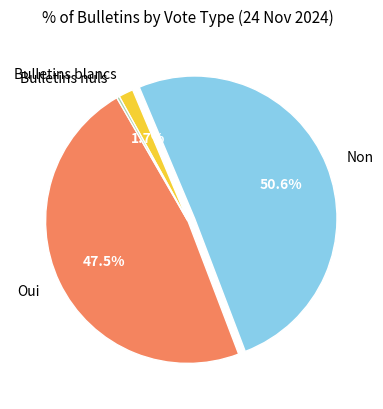

To the nearest percent, what is the difference between the largest and smallest slice percentages?

50%